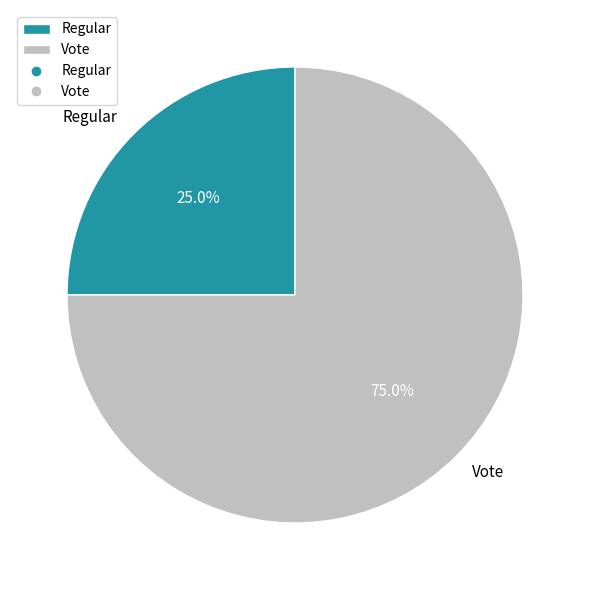

What is the largest slice in the pie chart?

Vote